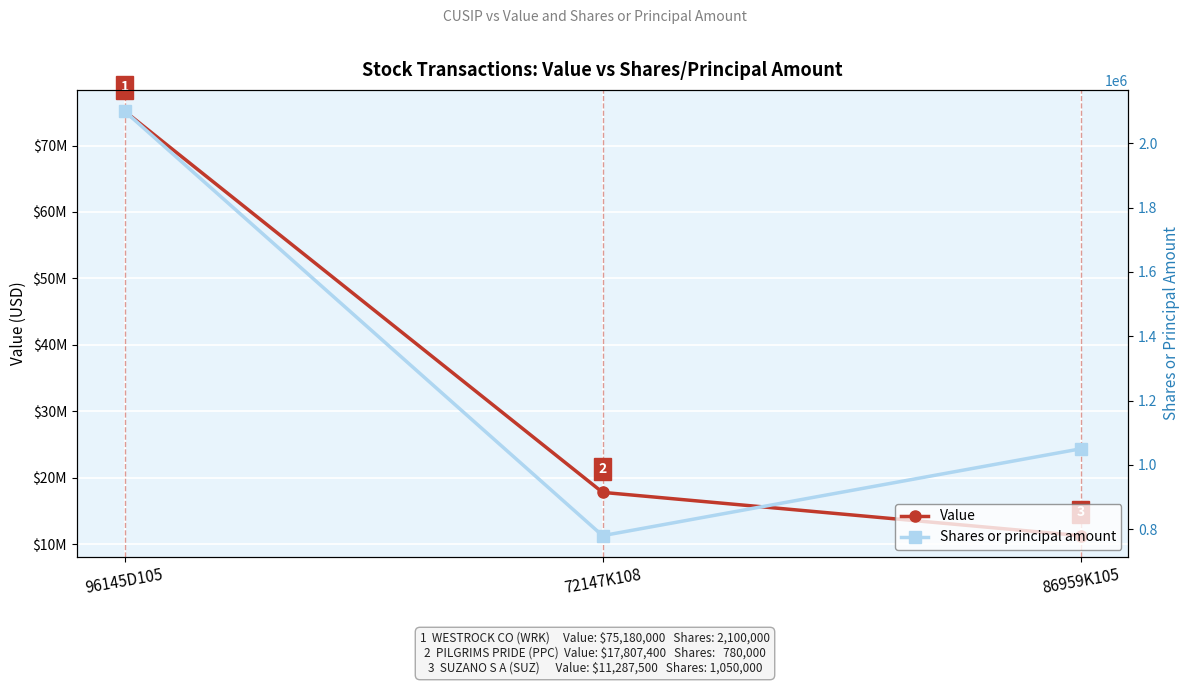

What is the difference between the maximum and minimum values in the Value series?

63892500